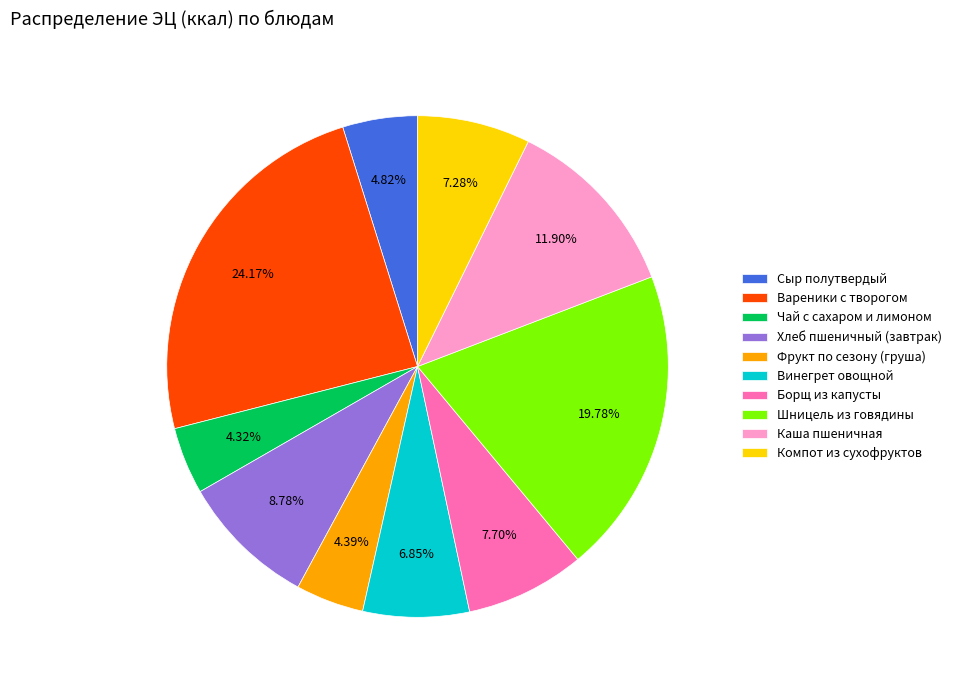

The Борщ из капусты slice represents 8% of the pie. True or false?

True